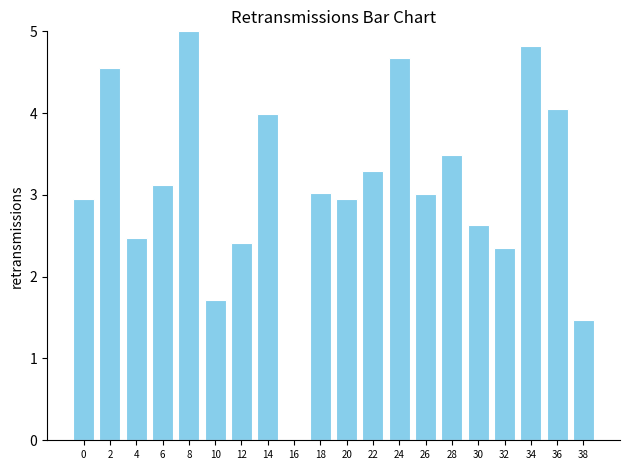

Which label corresponds to the largest value in the chart?

8